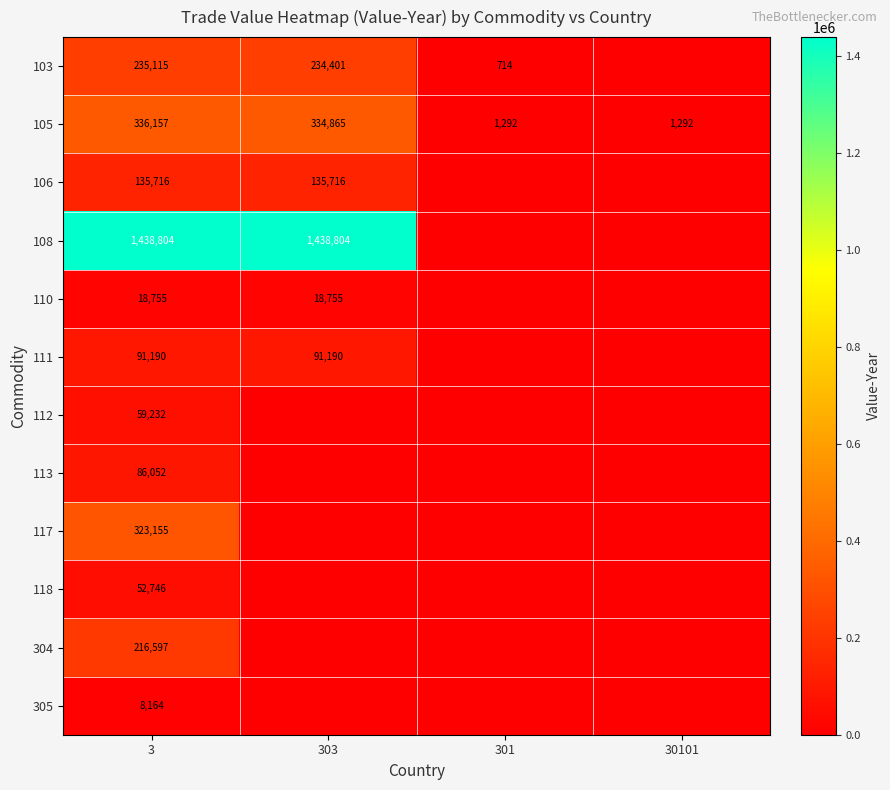

Between 30101 and 303, which is larger?

303